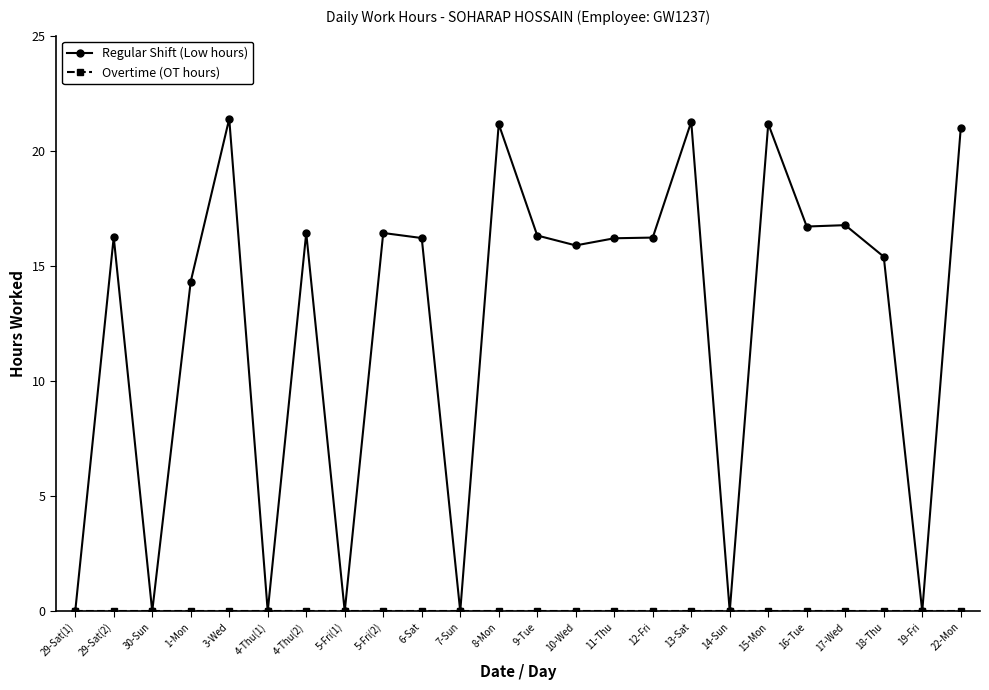

What is the total value across all series at 16-Tue?

16.7